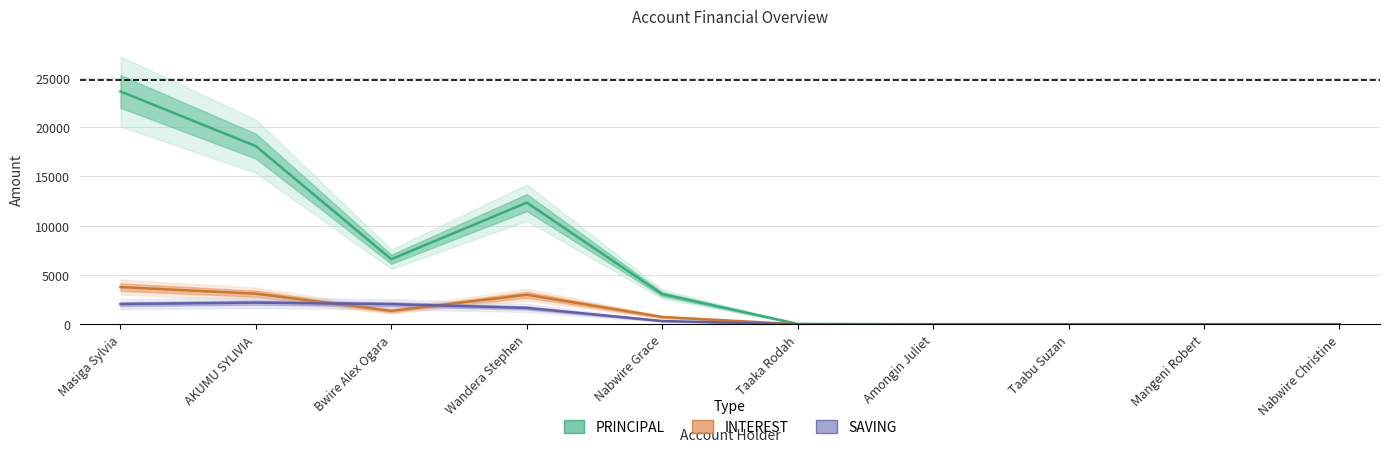

Reading left to right, list all the values displayed in this chart.

PRINCIPAL: 23600.0	18055.5	6600.3	12334.5	3062.2	47.5	0.0	0.0	0.0	0.0
INTEREST: 3773.4	3106.4	1367.1	2996.7	744.9	11.5	0.0	0.0	0.0	0.0
SAVING: 2050.4	2199.1	2044.5	1664.6	336.2	5.1	0.0	0.0	0.0	0.0